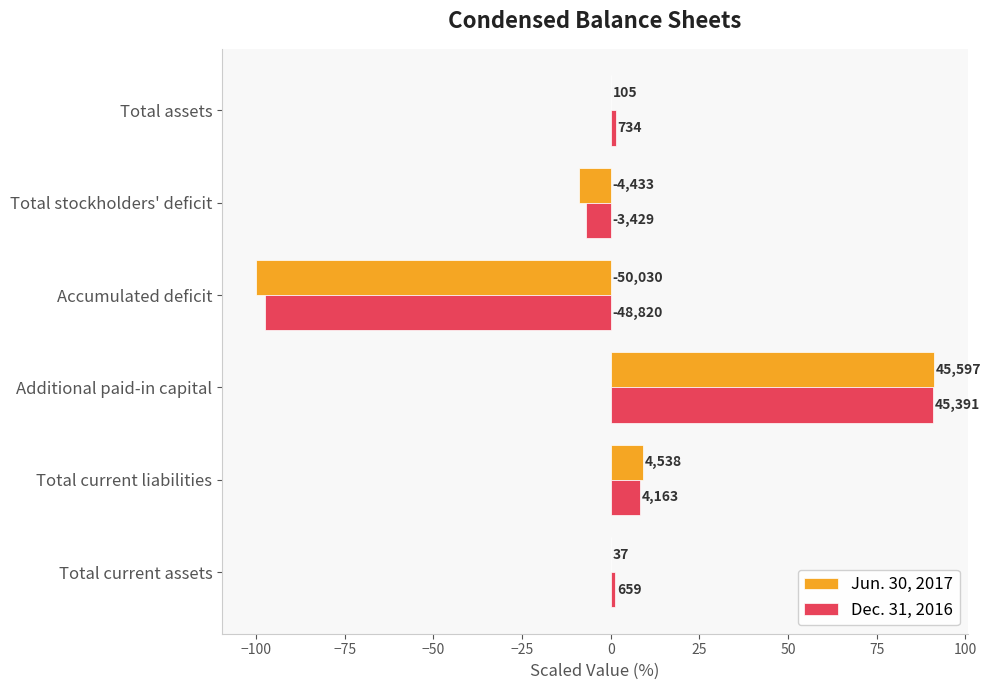

Which series has the widest spread of values?

Jun. 30, 2017